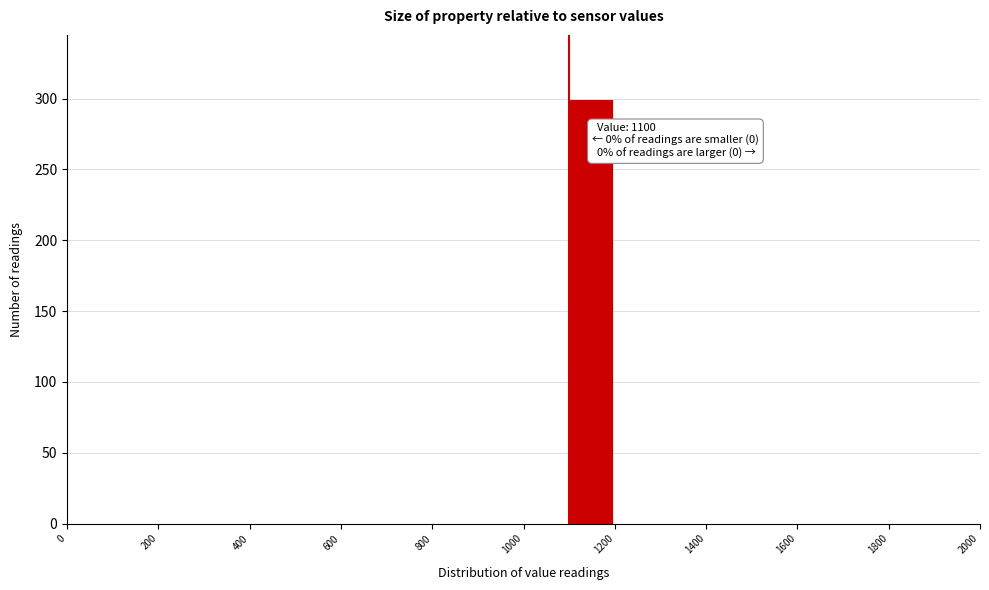

Over which range of the x-axis is the bar tallest?

1100 to 1200